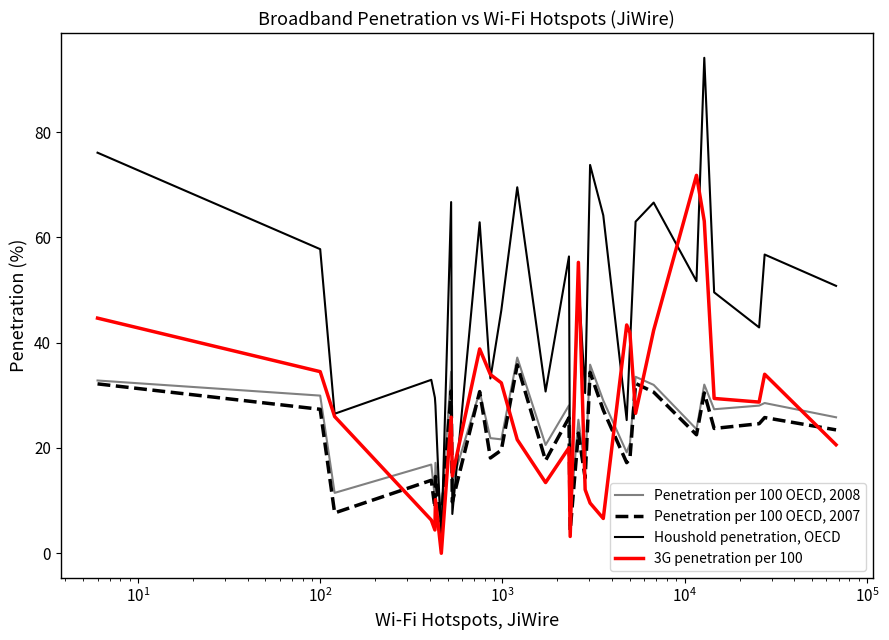

True or false: Penetration per 100 OECD, 2008 and 3G penetration per 100 intersect in this chart.

True